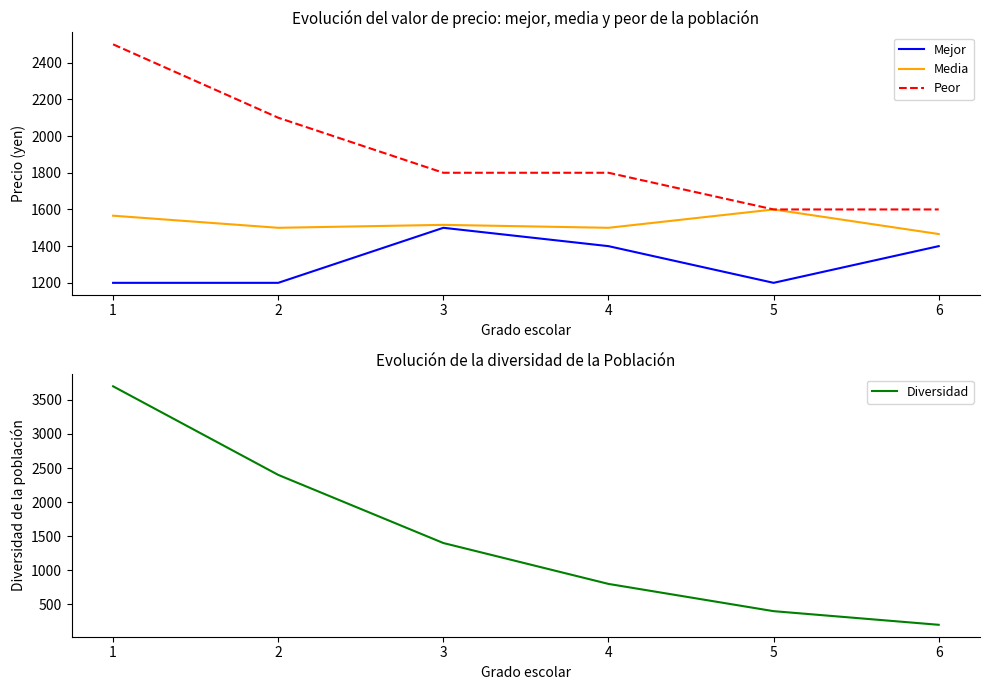

How many categories are shown in the chart?

6